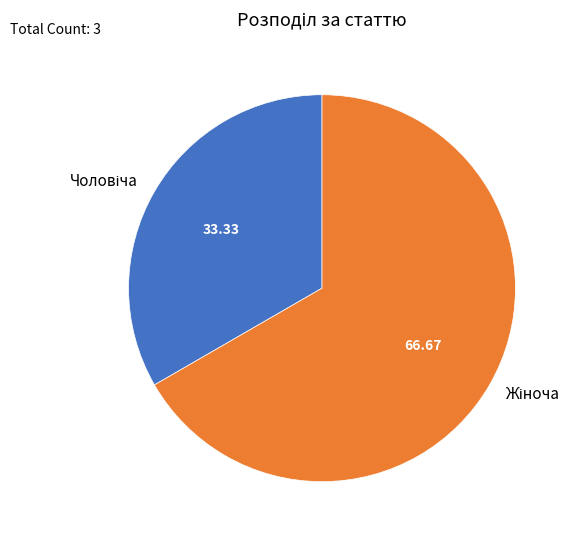

How many slices are in this pie chart?

2